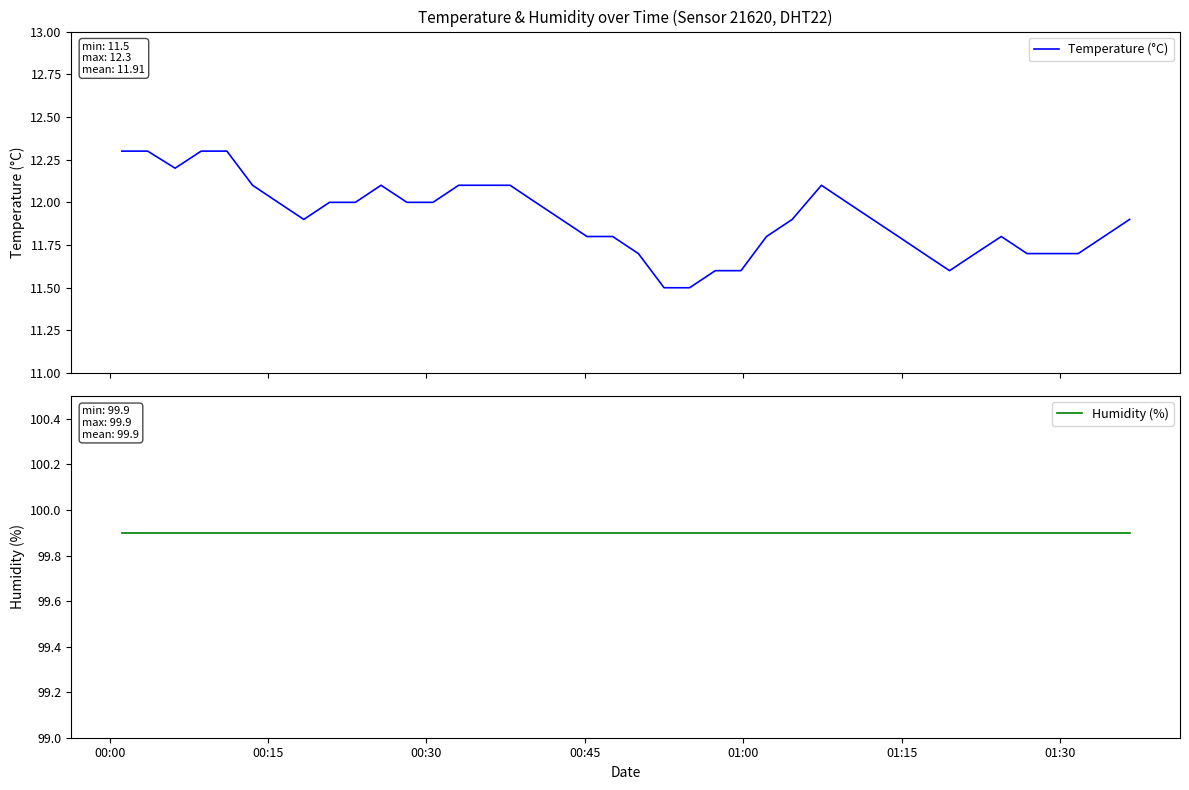

How many lines are shown in the chart?

2